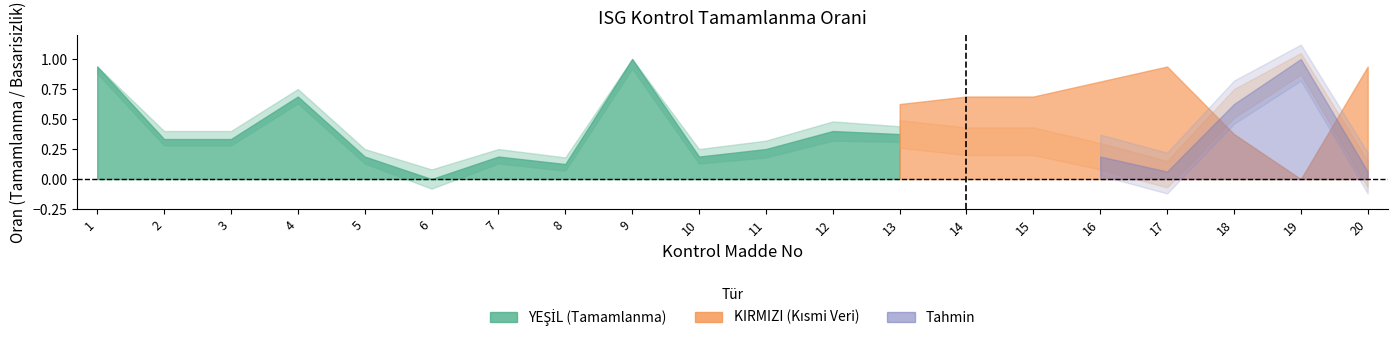

Reading left to right, transcribe all the data shown in this chart.

YESil (completion_rate): 0.9	0.3	0.3	0.7	0.2	0.0	0.2	0.1	1.0	0.2	0.2	0.4	0.4	0.3	0.3	0.2	0.1	0.6	1.0	0.1
KIRMIZI (fail_rate): 0.1	0.7	0.7	0.3	0.8	1.0	0.8	0.9	0.0	0.8	0.8	0.6	0.6	0.7	0.7	0.8	0.9	0.4	0.0	0.9
upper_band: 0.9	0.4	0.4	0.8	0.2	0.1	0.2	0.2	1.0	0.2	0.3	0.5	0.4	0.4	0.4	0.2	0.1	0.7	1.0	0.1
lower_band: 0.9	0.3	0.3	0.6	0.1	-0.1	0.1	0.1	0.9	0.1	0.2	0.3	0.3	0.2	0.2	0.1	-0.0	0.6	0.9	-0.0